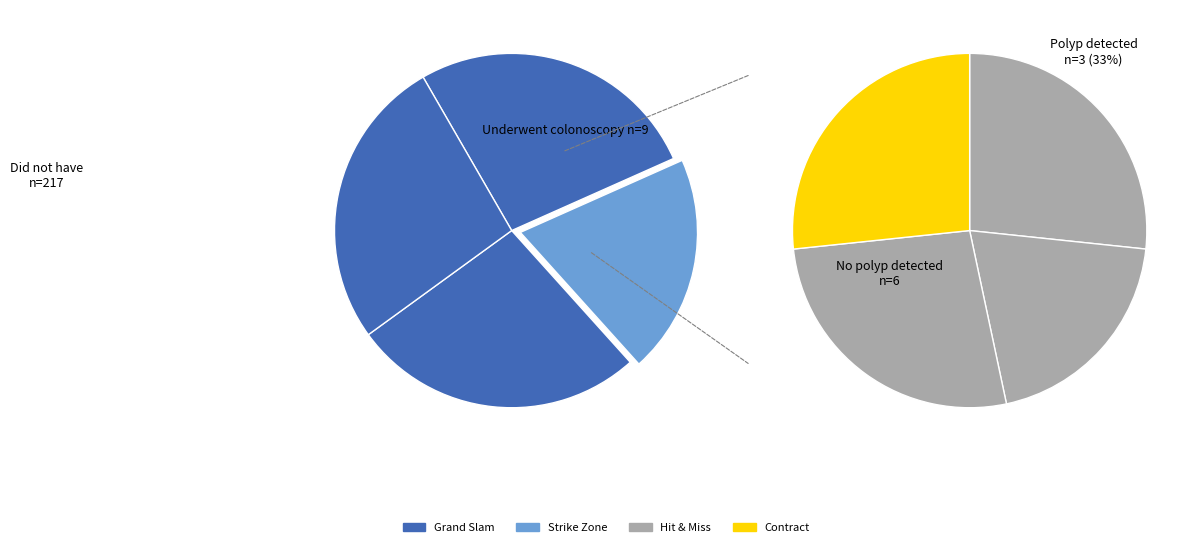

Which slice is the largest?

Grand Slam